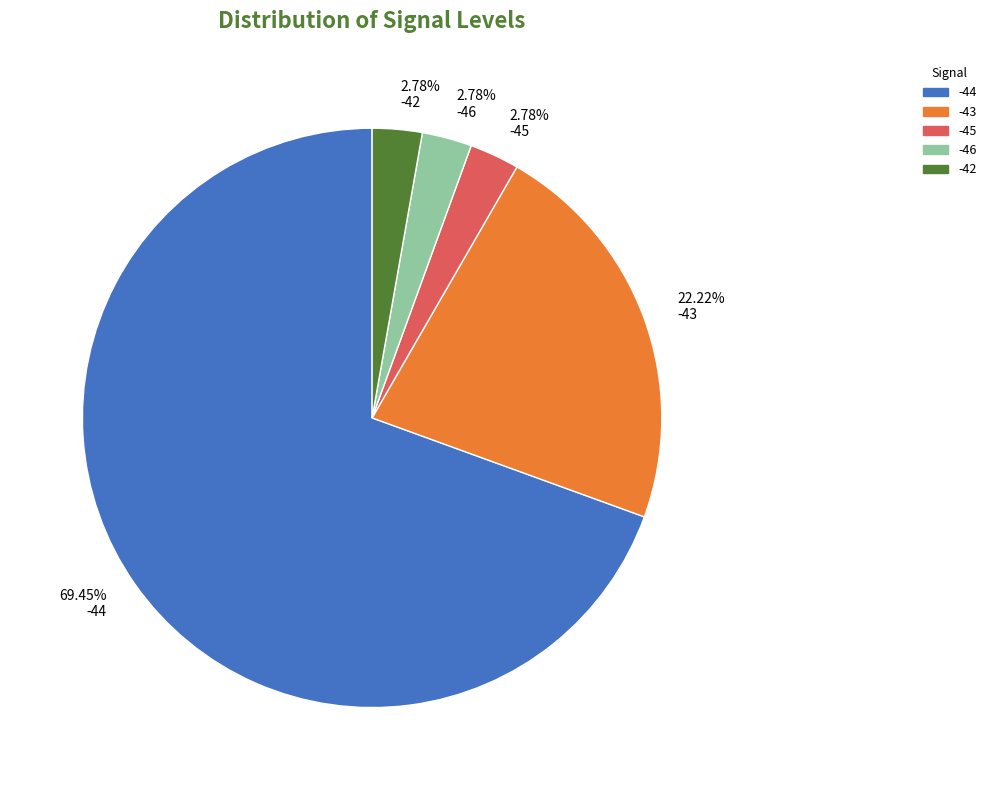

Between -44 and -46, which is larger?

-44